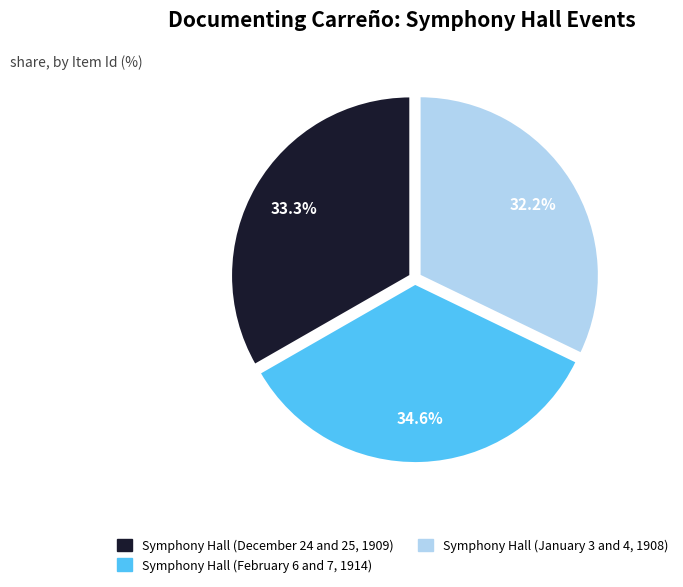

Does any single category account for the majority?

No